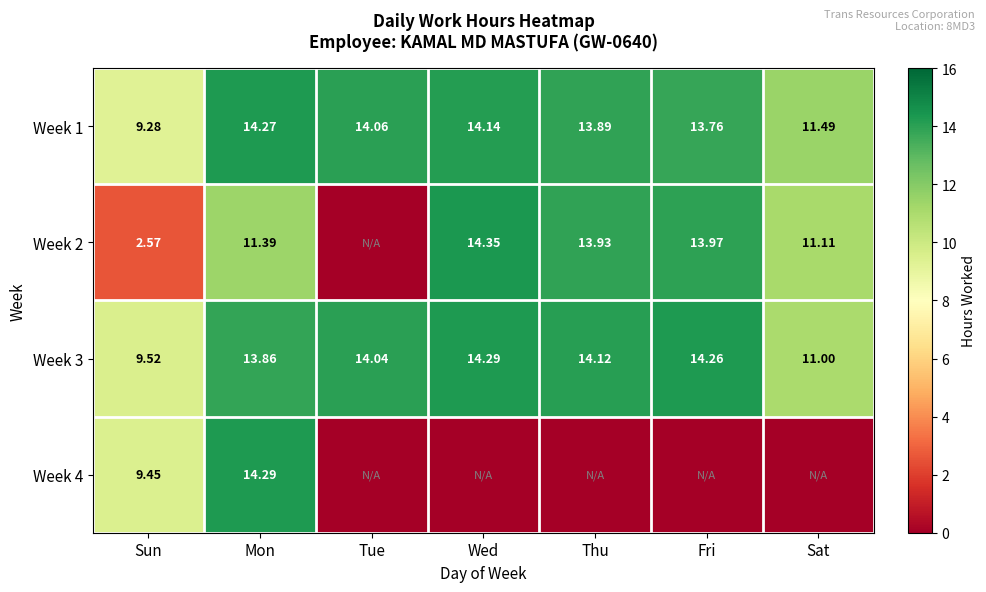

The value of Week 3 at Tue is 7.3. True or false?

False